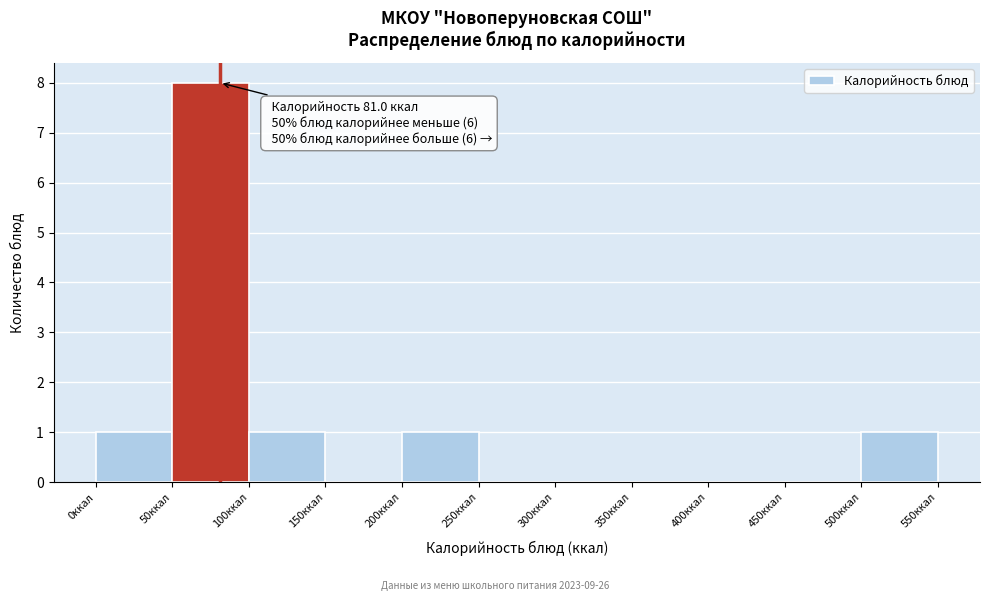

Which range on the x-axis has the tallest bar?

50 to 100